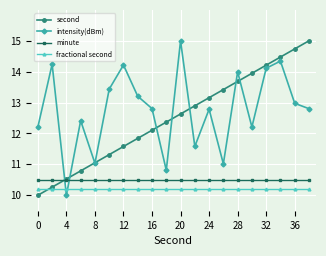

What is the value of the fractional second point at the 1st from the left?

10.2